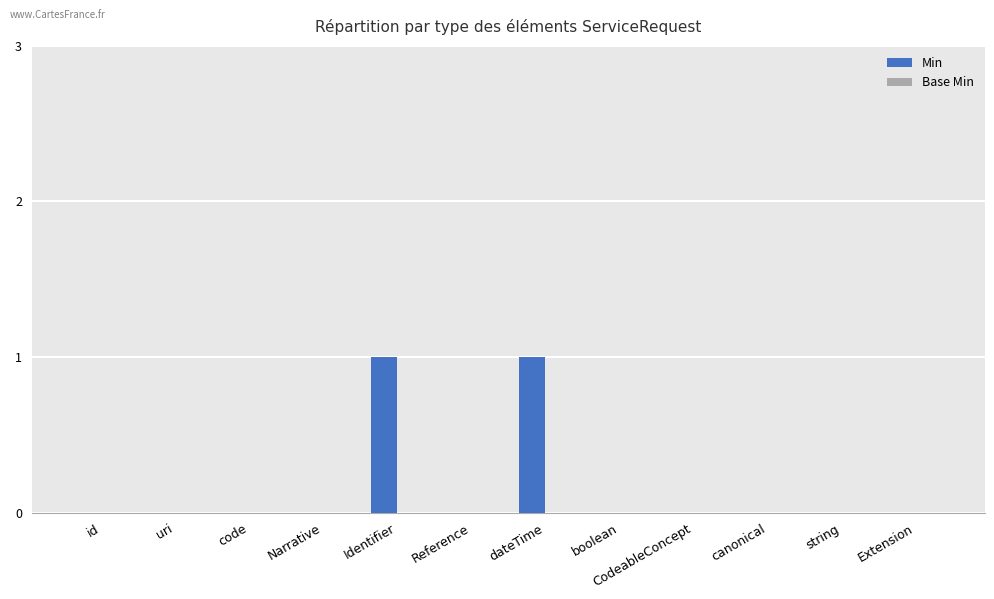

The chart shows a value of 0 at boolean. True or false?

True